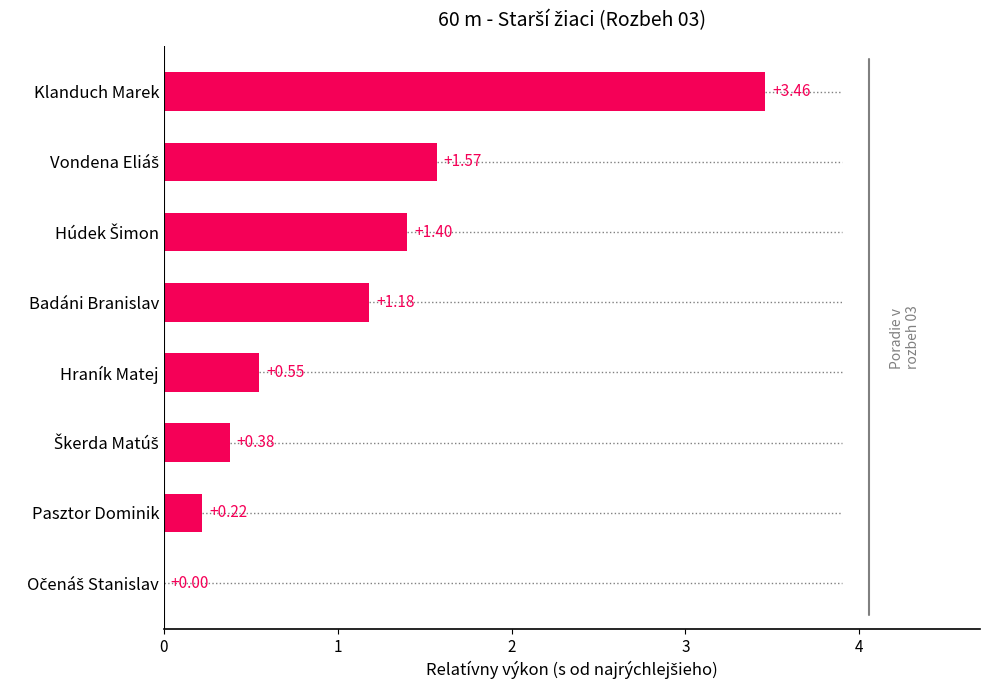

What is the sum of all values?

8.8